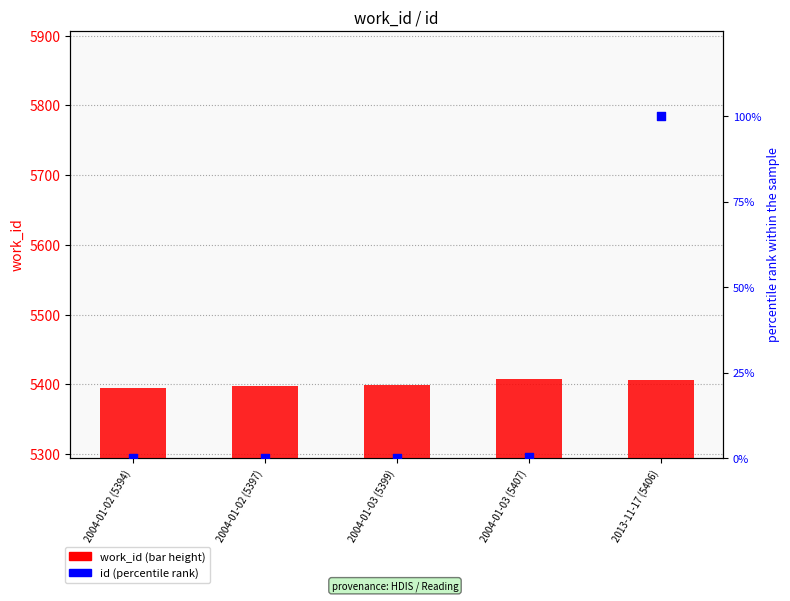

Is the value of id (percentile rank) at 2004-01-02 (5394) greater than the value of work_id at 2004-01-03 (5407)?

No